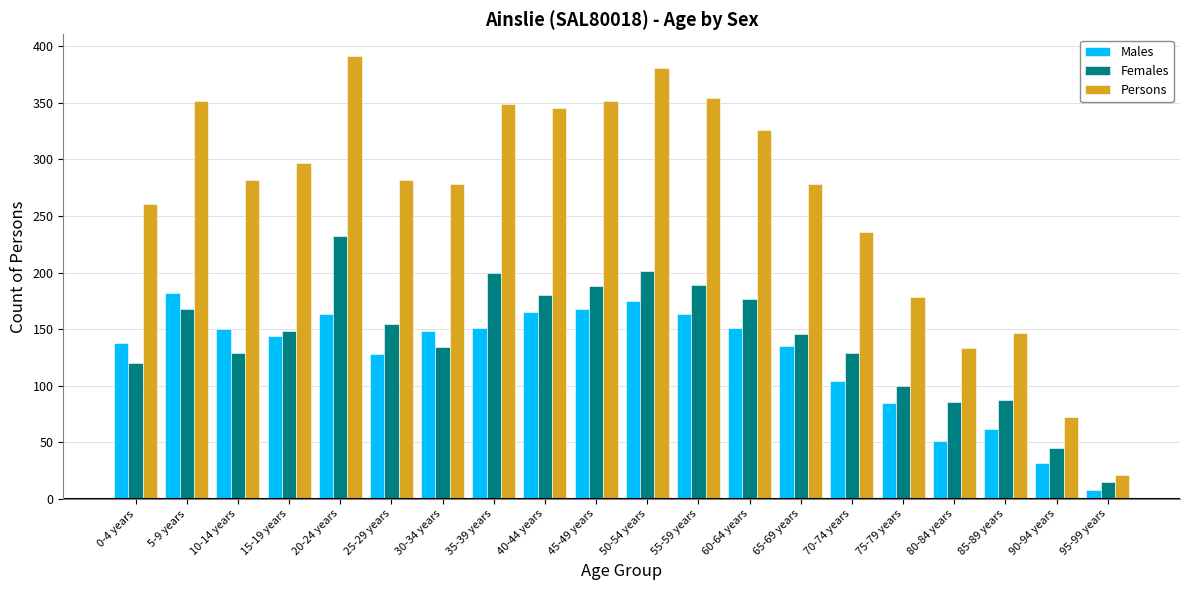

What is the lowest value of the Persons series?

21